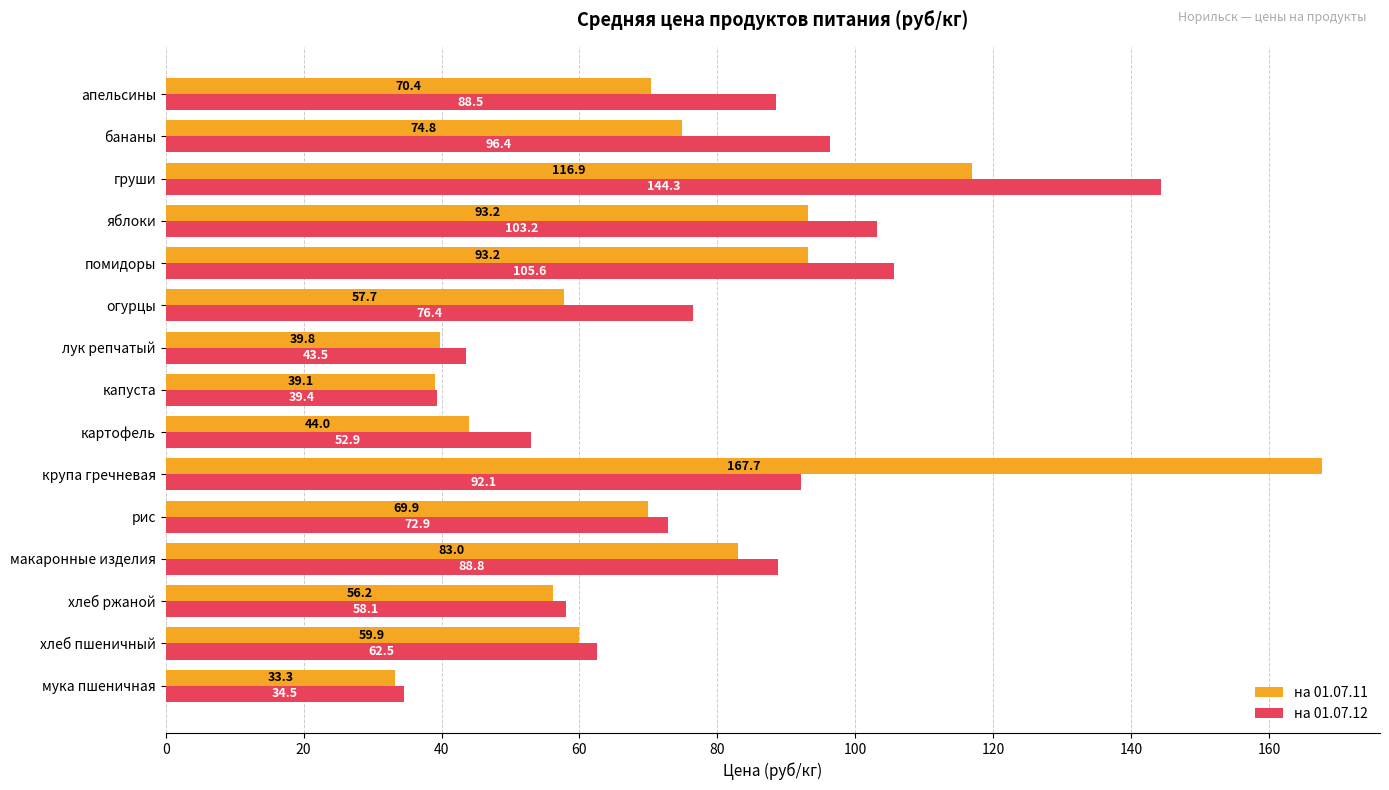

What is the maximum value for на 01.07.11?

167.7